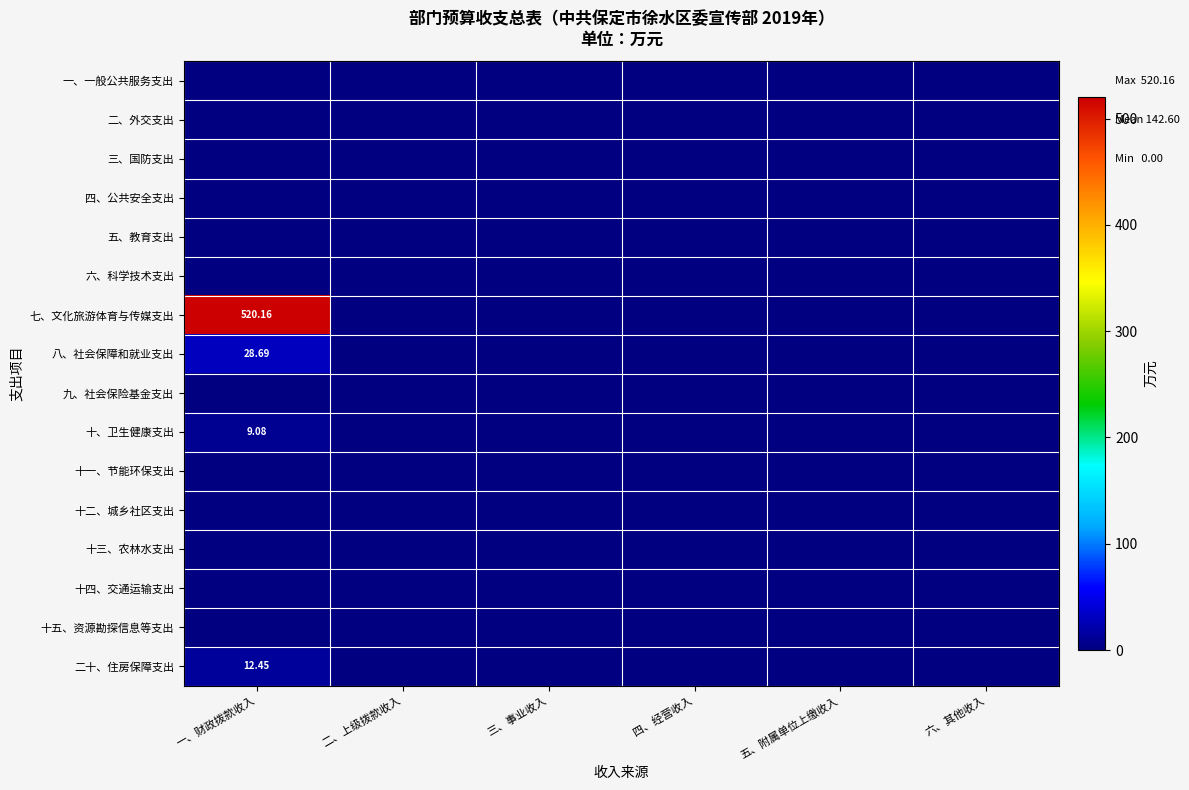

Which series has the widest spread of values?

七、文化旅游体育与传媒支出